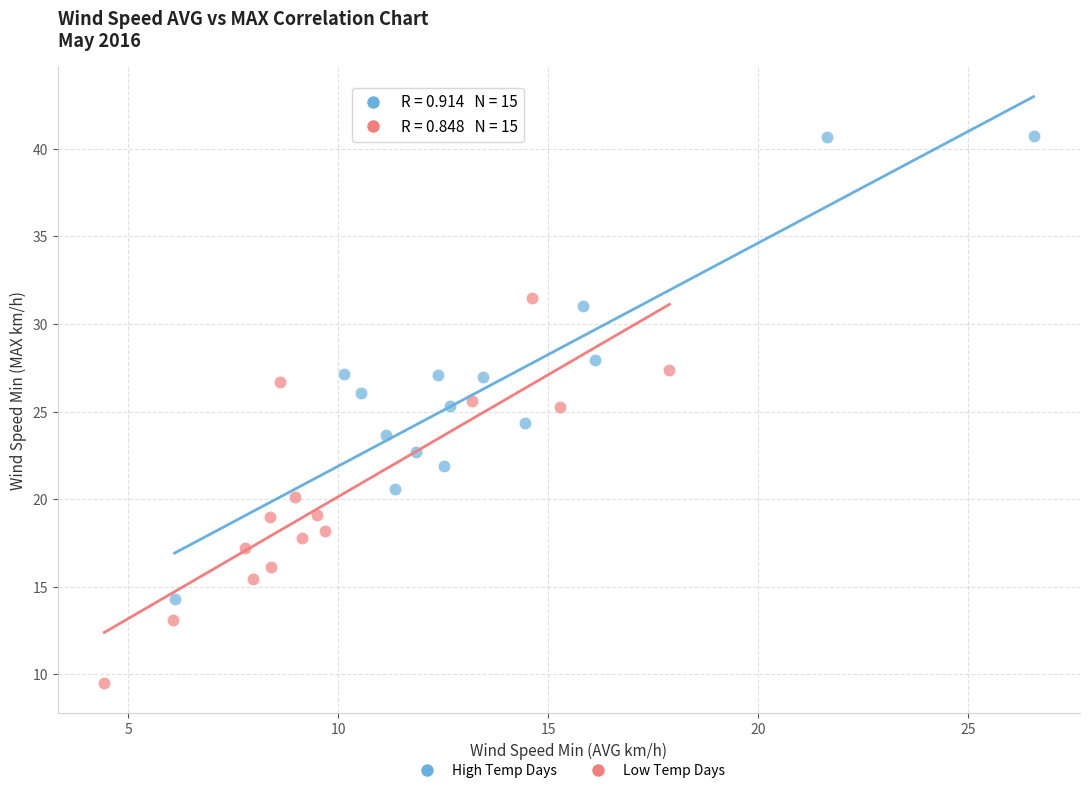

Which series reaches the minimum Y coordinate?

Low Temp Days